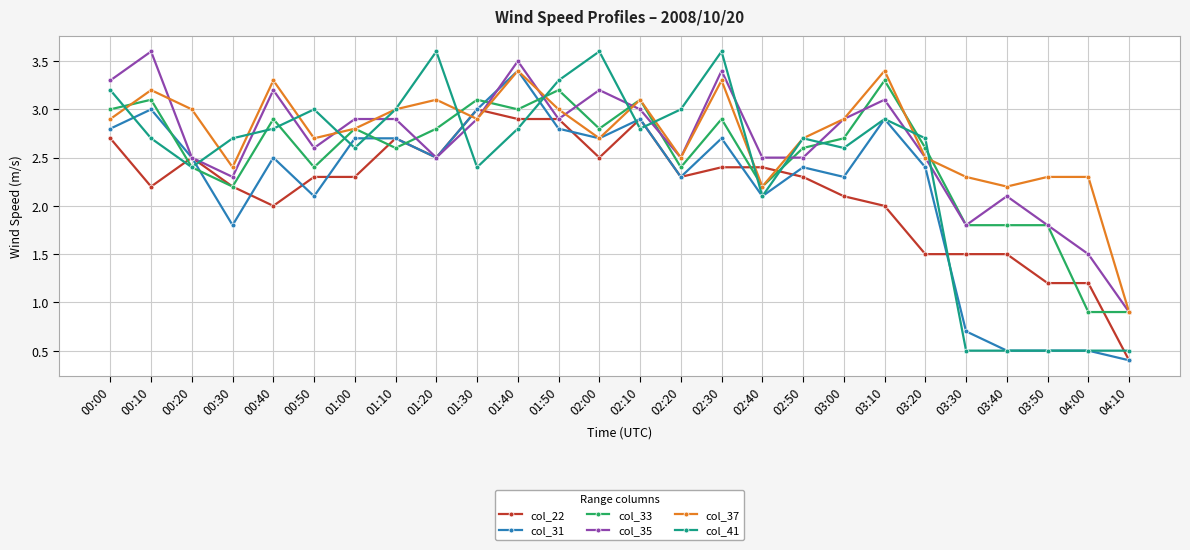

At which label does col_31 first exceed 2?

00:00